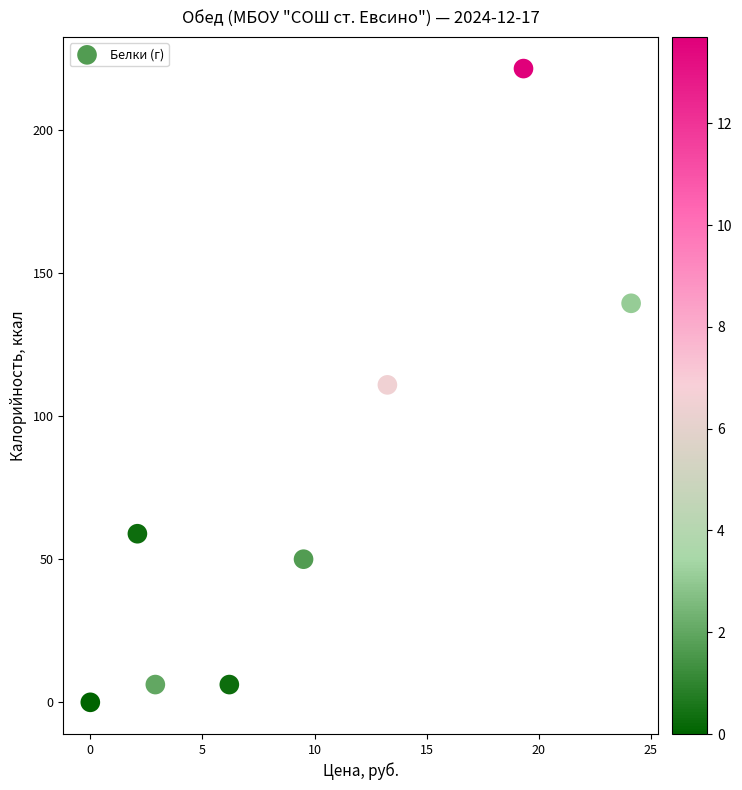

What is the average Y value?

74.1